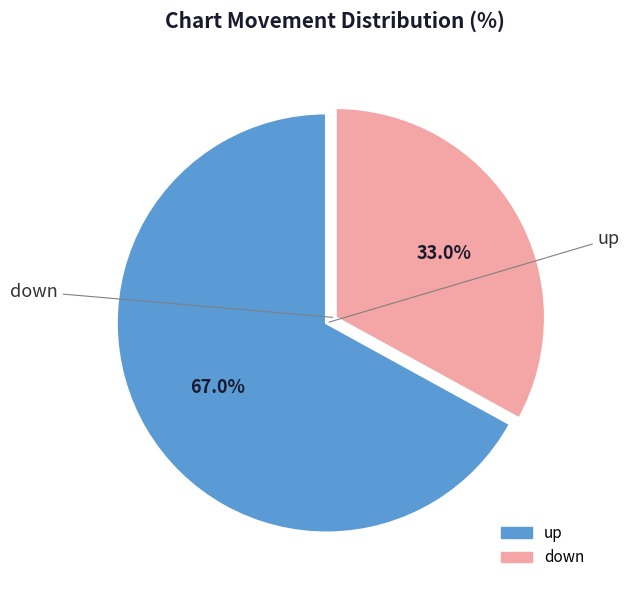

To the nearest percent, what percentage of the pie is down?

33%